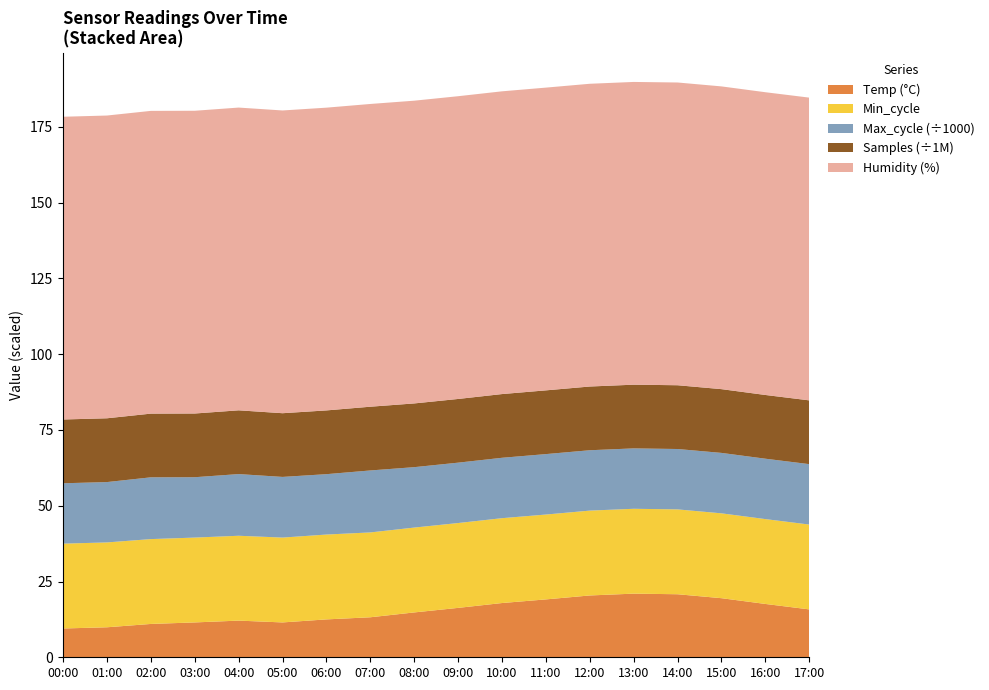

Reading left to right, extract all data points from this chart.

Temp: 00:00=9.5	01:00=9.9	02:00=11.0	03:00=11.5	04:00=12.1	05:00=11.5	06:00=12.5	07:00=13.2	08:00=14.8	09:00=16.3	10:00=17.9	11:00=19.1	12:00=20.4	13:00=21.0	14:00=20.8	15:00=19.5	16:00=17.6	17:00=15.8
Humidity: 00:00=99.9	01:00=99.9	02:00=99.9	03:00=99.9	04:00=99.9	05:00=99.9	06:00=99.9	07:00=99.9	08:00=99.9	09:00=99.9	10:00=99.9	11:00=99.9	12:00=99.9	13:00=99.9	14:00=99.9	15:00=99.9	16:00=99.9	17:00=99.9
Min_cycle: 00:00=28.0	01:00=28.0	02:00=28.0	03:00=28.0	04:00=28.0	05:00=28.0	06:00=28.0	07:00=28.0	08:00=28.0	09:00=28.0	10:00=28.0	11:00=28.0	12:00=28.0	13:00=28.0	14:00=28.0	15:00=28.0	16:00=28.0	17:00=28.0
Max_cycle: 00:00=19916.0	01:00=19916.0	02:00=20382.0	03:00=19917.0	04:00=20352.0	05:00=20016.0	06:00=19923.0	07:00=20448.0	08:00=19934.0	09:00=19921.0	10:00=19928.0	11:00=19945.0	12:00=19918.0	13:00=19930.0	14:00=19924.0	15:00=19941.0	16:00=19927.0	17:00=19933.0
Samples: 00:00=21047781.0	01:00=21049159.0	02:00=21017280.0	03:00=21021331.0	04:00=21038919.0	05:00=21020351.0	06:00=21038131.0	07:00=21033452.0	08:00=21029874.0	09:00=21018432.0	10:00=21024561.0	11:00=21031876.0	12:00=21027432.0	13:00=21019543.0	14:00=21043218.0	15:00=21036789.0	16:00=21028654.0	17:00=21041234.0